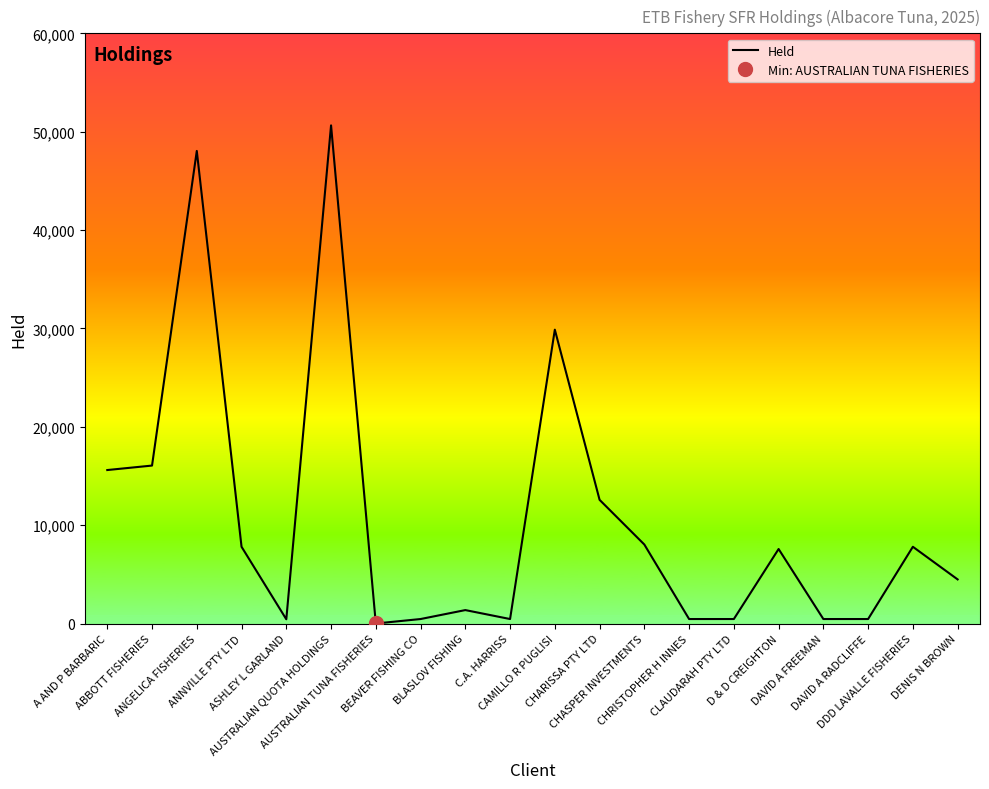

What is the greatest value displayed?

50642